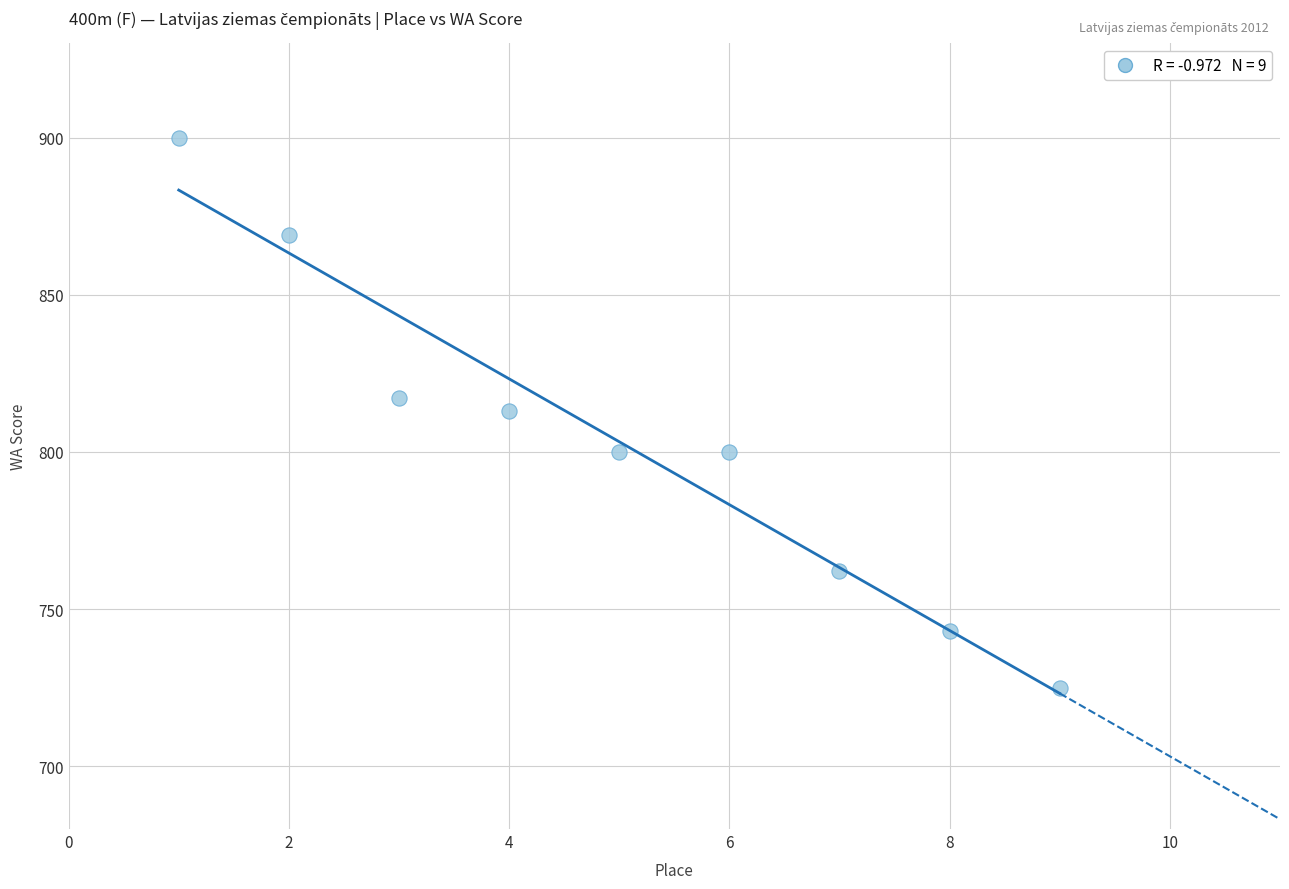

What is the average Y value?

803